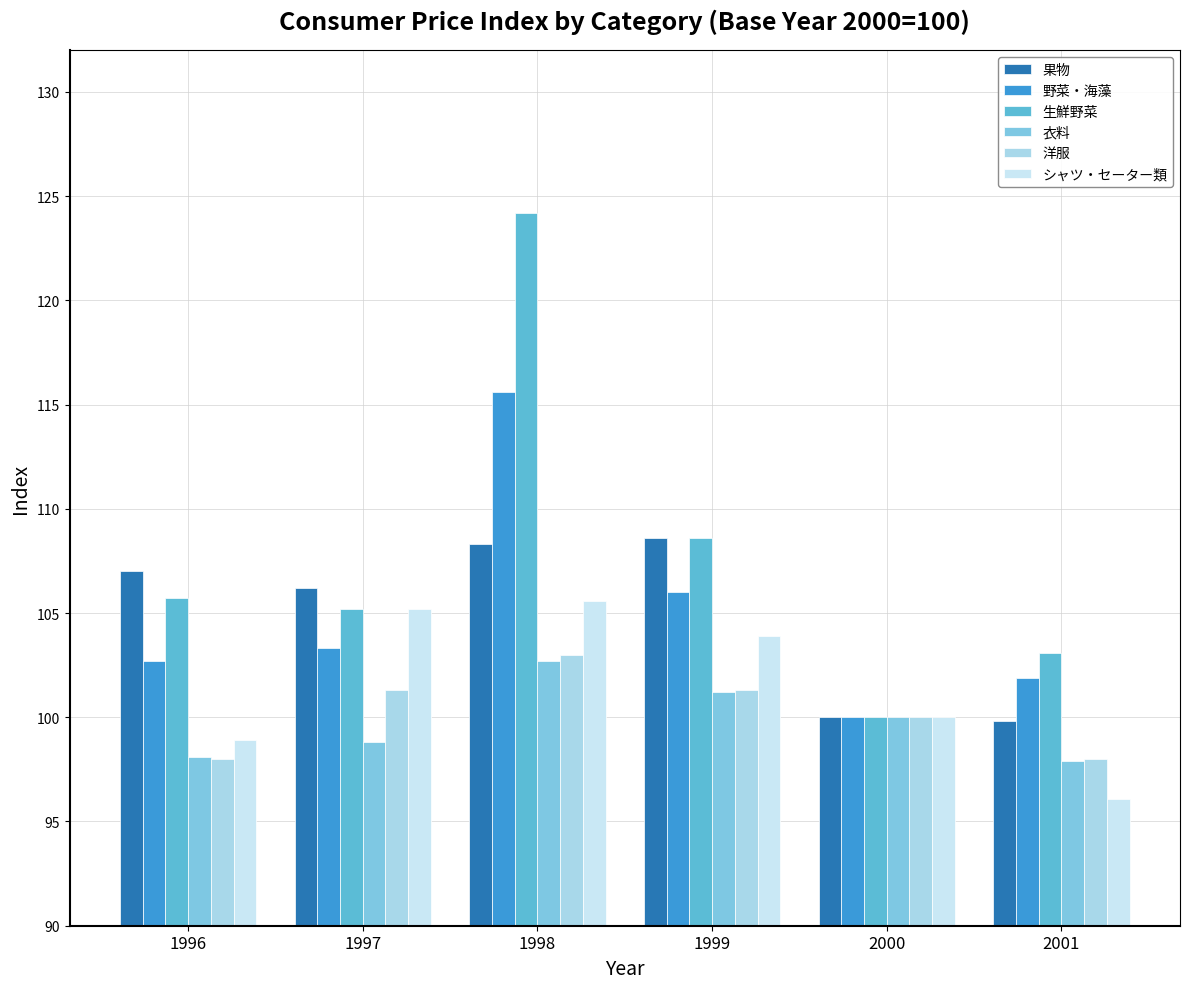

Rank the series by their maximum value, from lowest to highest.

衣料, 洋服, シャツ・セーター類, 果物, 野菜・海藻, 生鮮野菜